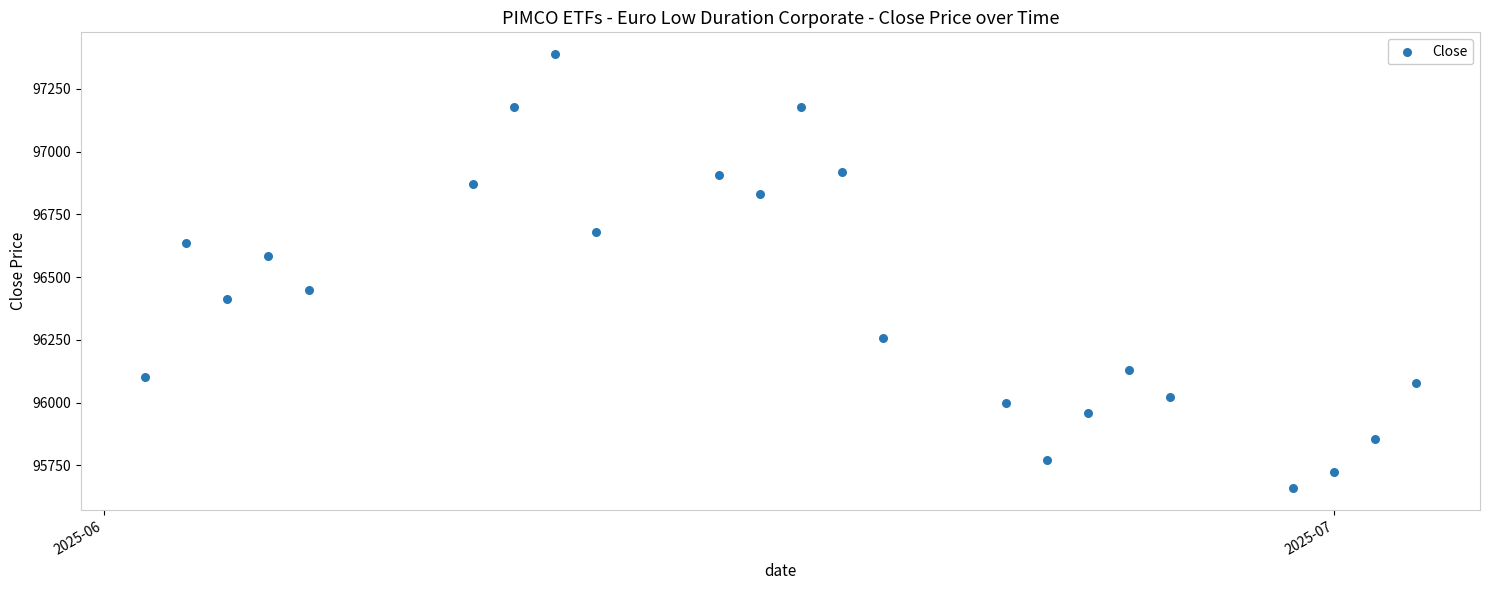

What is the range of Y values (max minus min)?

1730